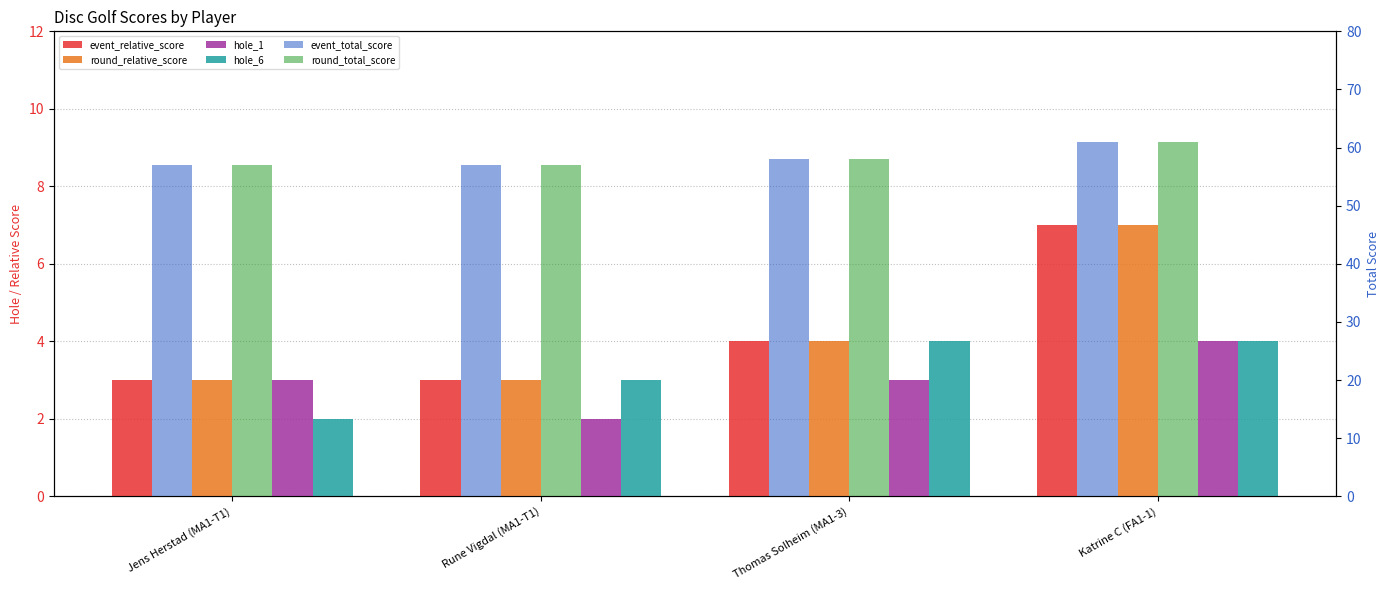

At which category is the sum across all series the highest?

Katrine C (FA1-1)